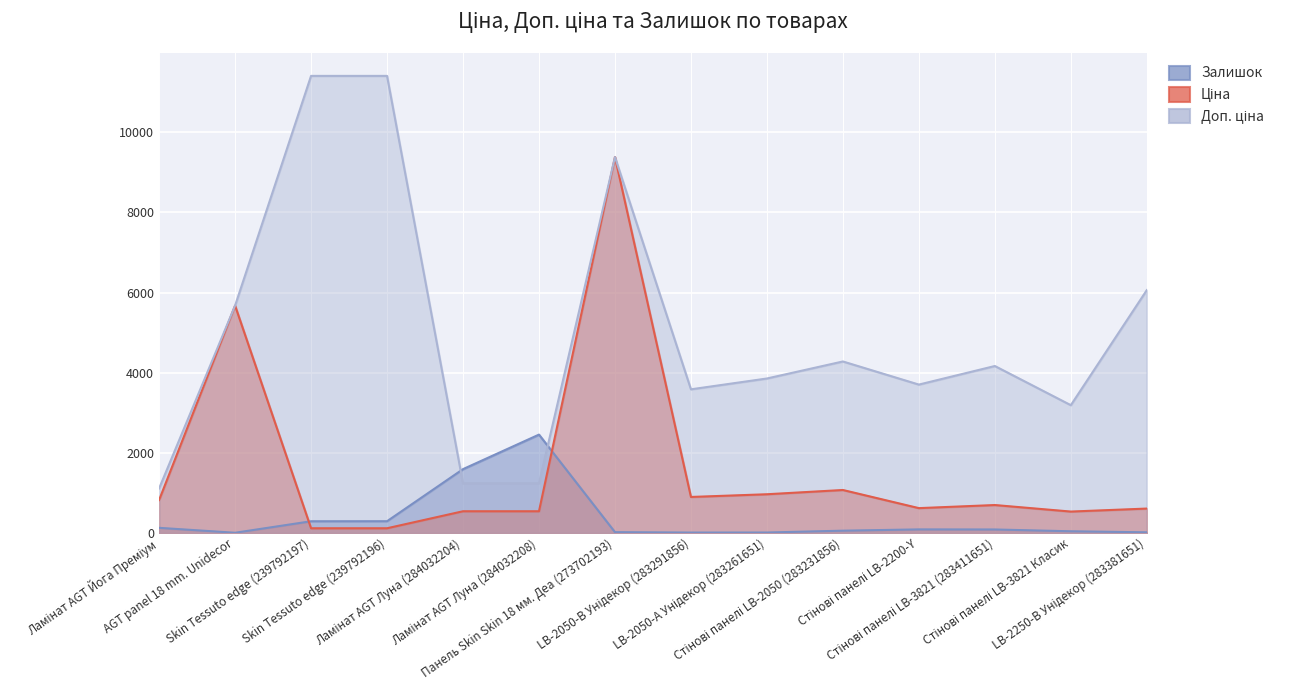

Which category has the highest value across all series?

Skin Tessuto edge (239792197)